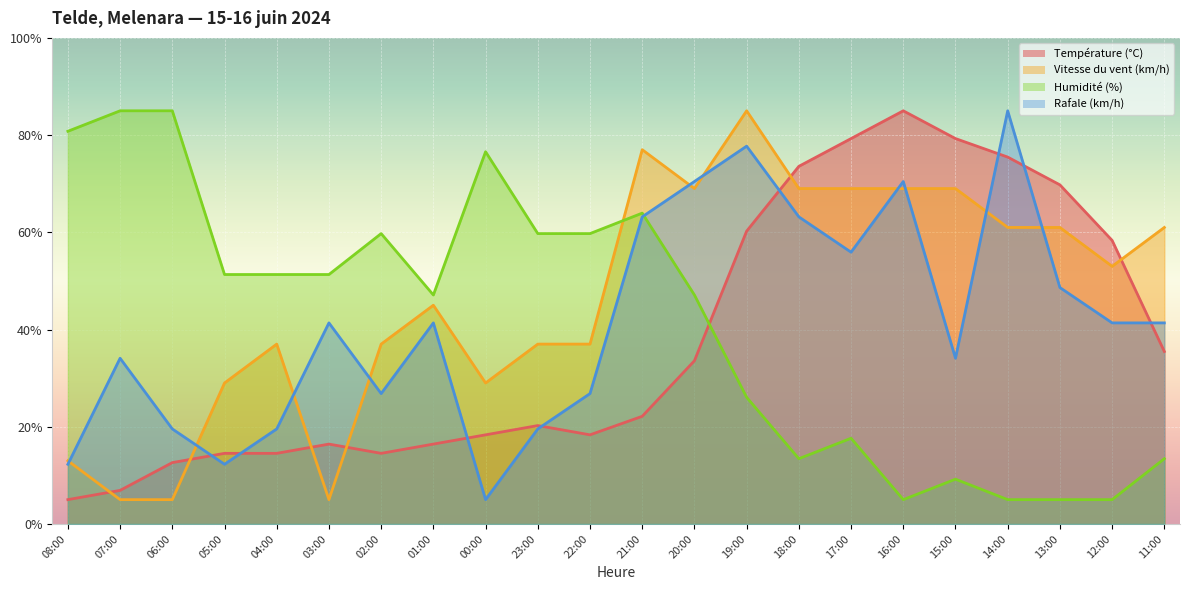

What is the average value of the Vitesse du vent (km/h) series?

46.5